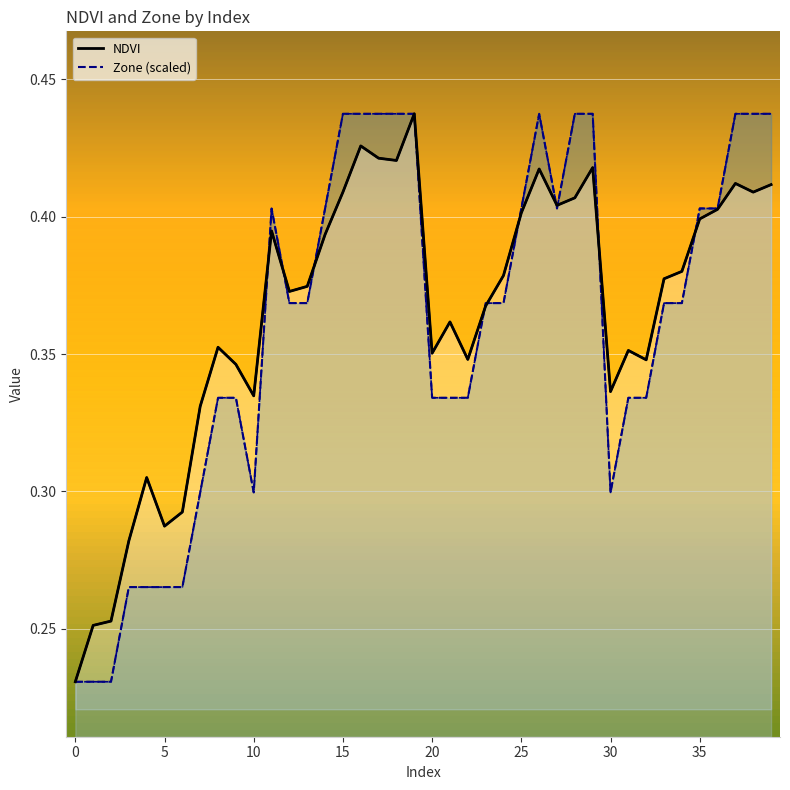

What are all the series names shown in the legend?

NDVI, Zone (scaled)